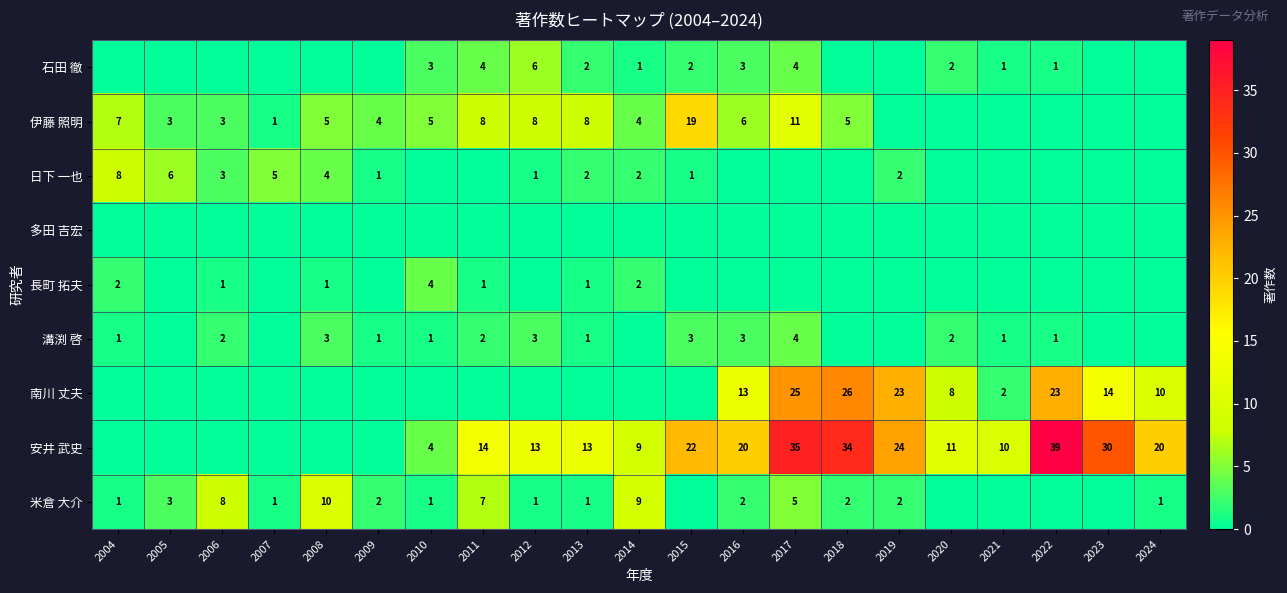

What is the sum of the 伊藤 照明 values at 2018 and 2005?

8